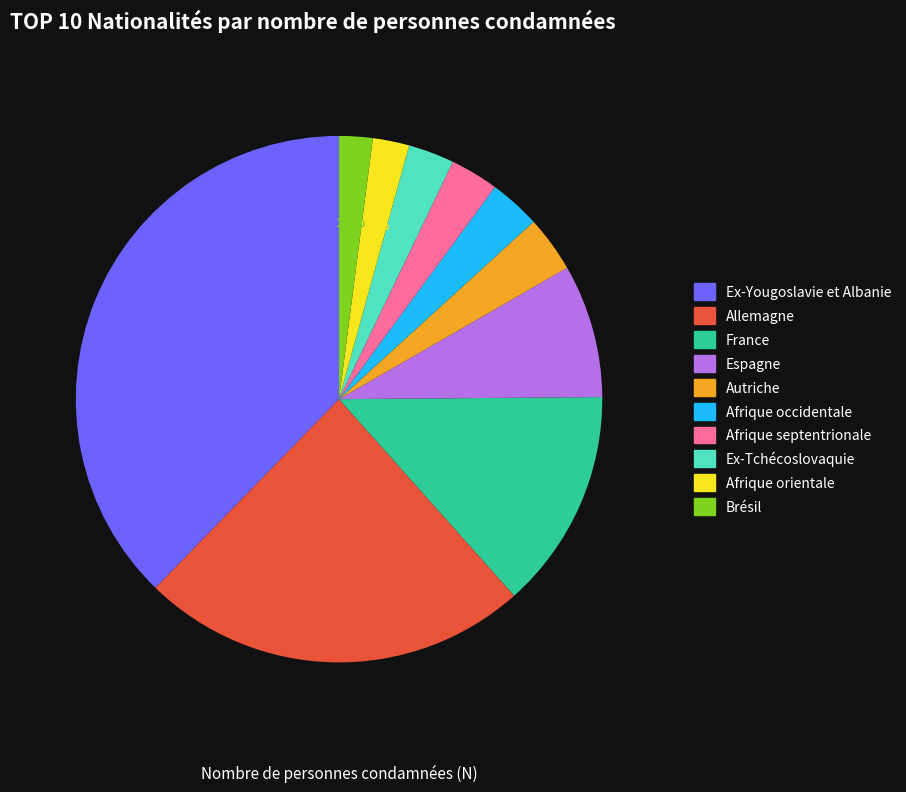

Count the number of slices in the pie.

10